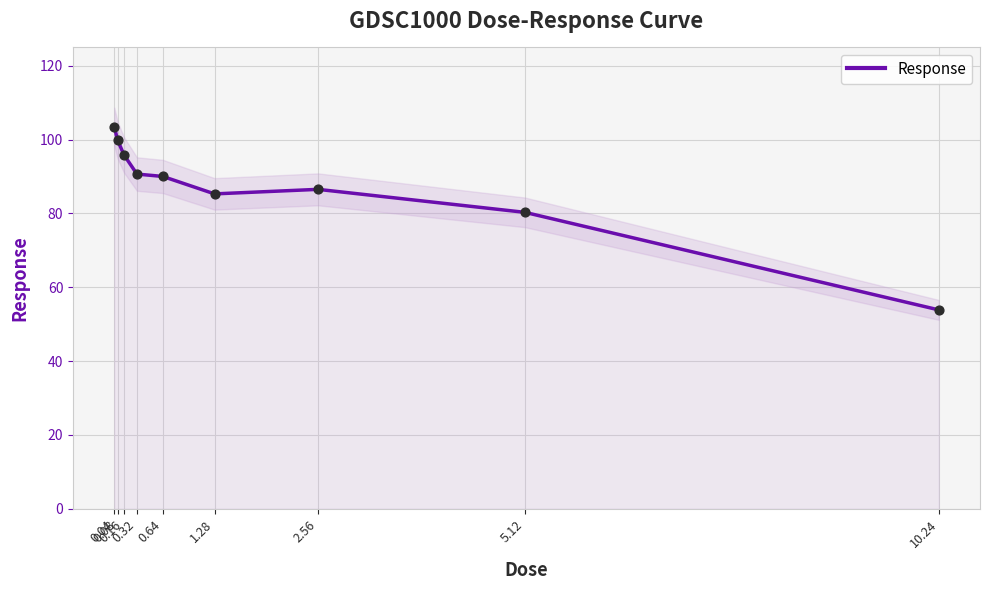

What is the change in value from 0.16 to 0.32?

-5.2